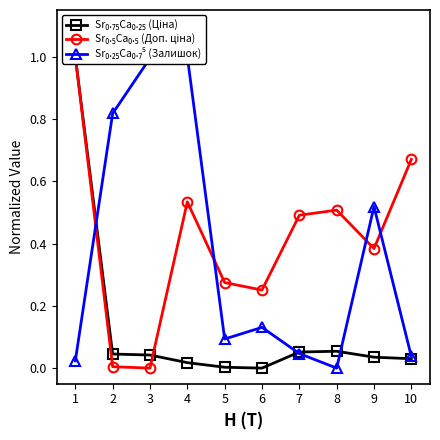

What is the total value across all series at 2?

0.9